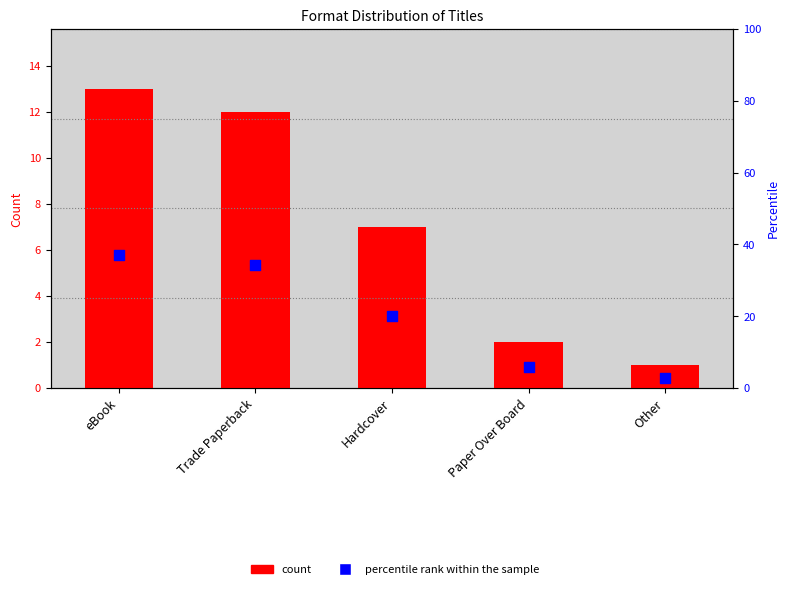

Which series has the widest spread of Y values?

percentile rank within the sample